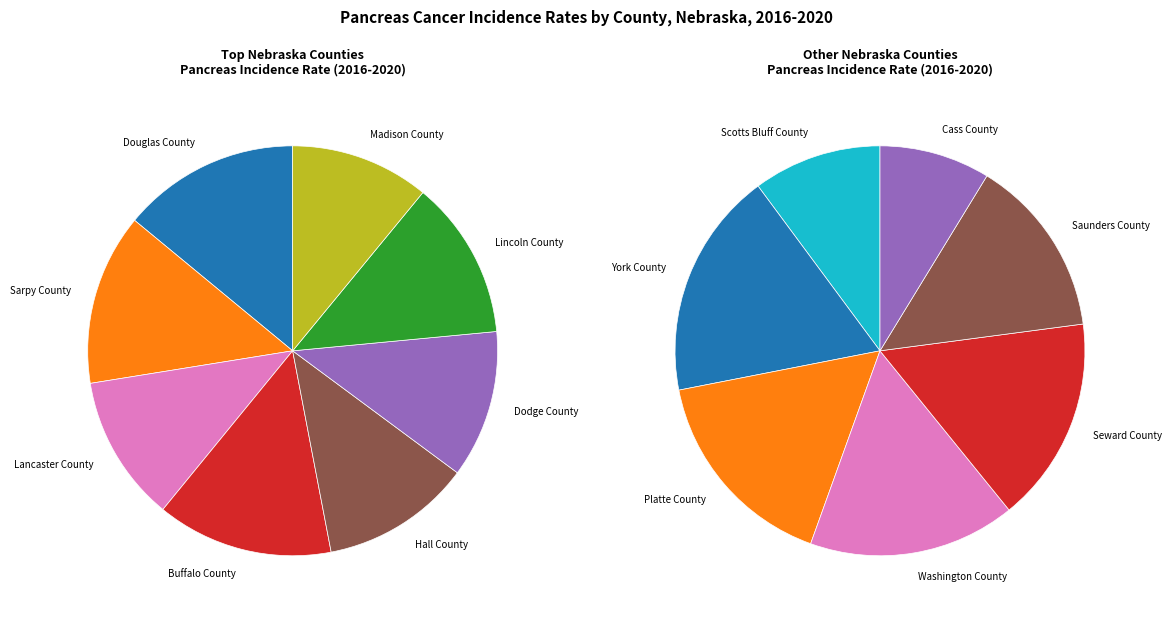

What is the total percentage of Saunders County and Washington County?

15.6%